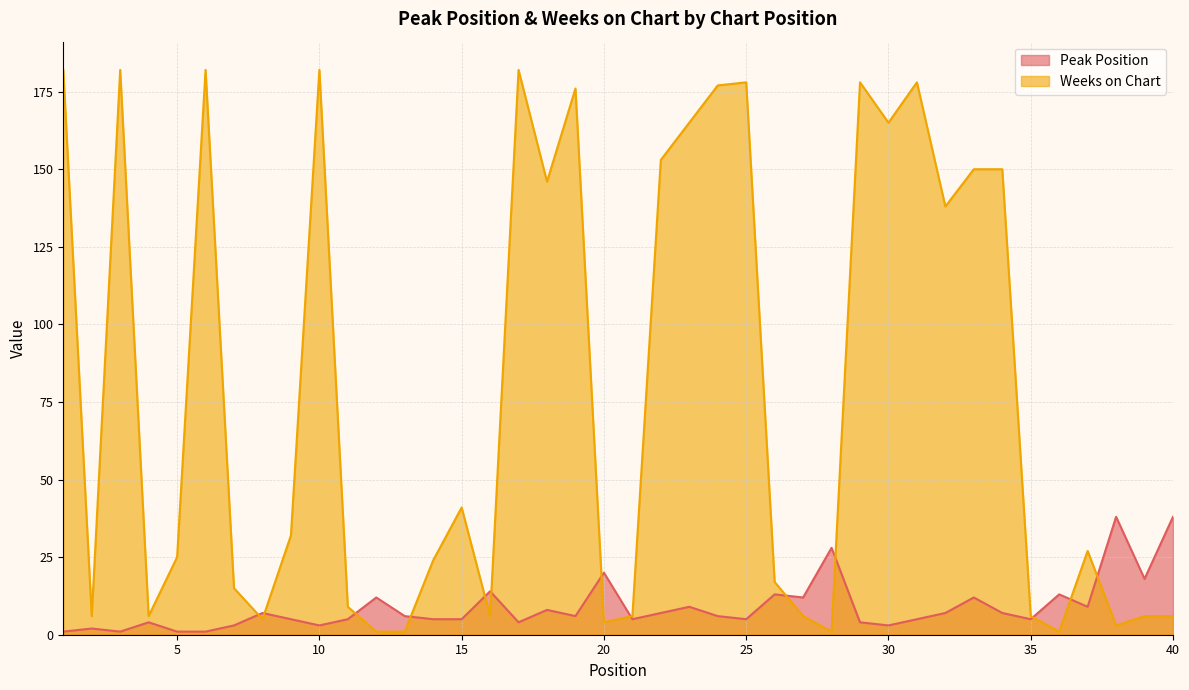

At which category does Weeks on Chart reach its first local valley?

2